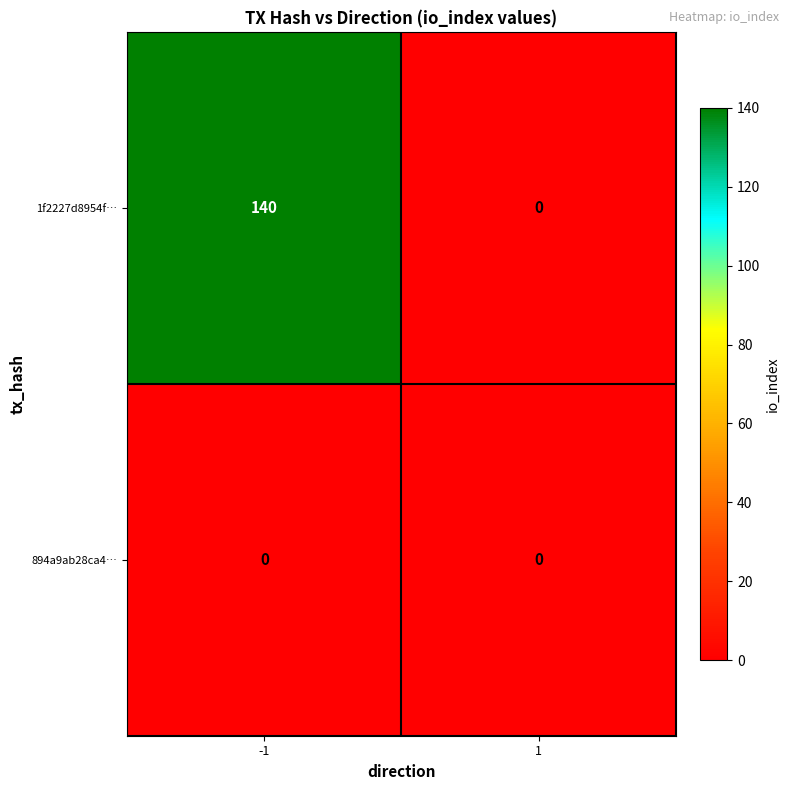

What is the average value of the 1f2227d8954f… series?

70